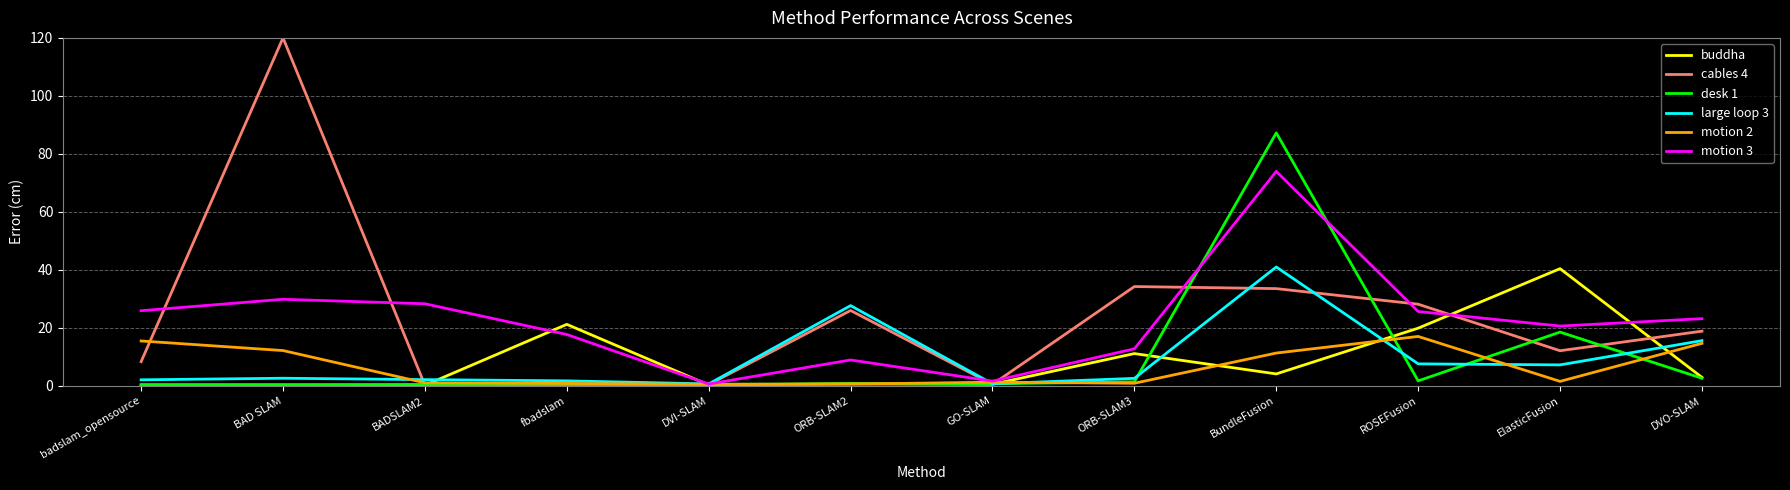

Which series has the widest spread of values?

cables 4